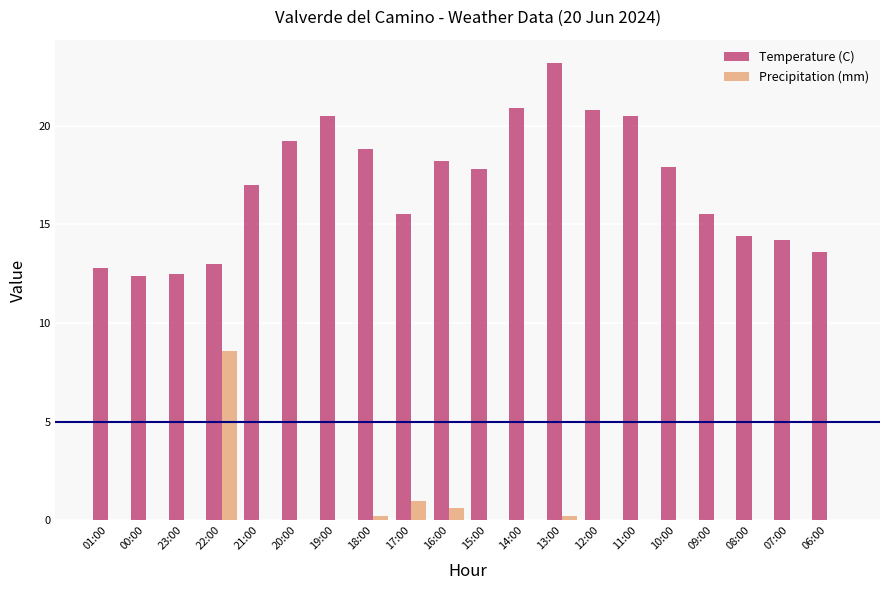

What is the maximum value for Temperature (C)?

23.2